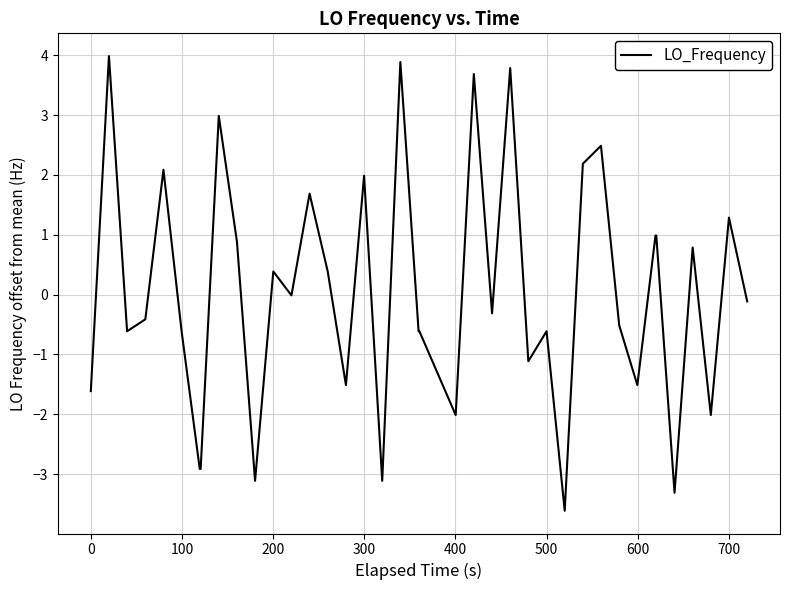

How many lines are shown in the chart?

1